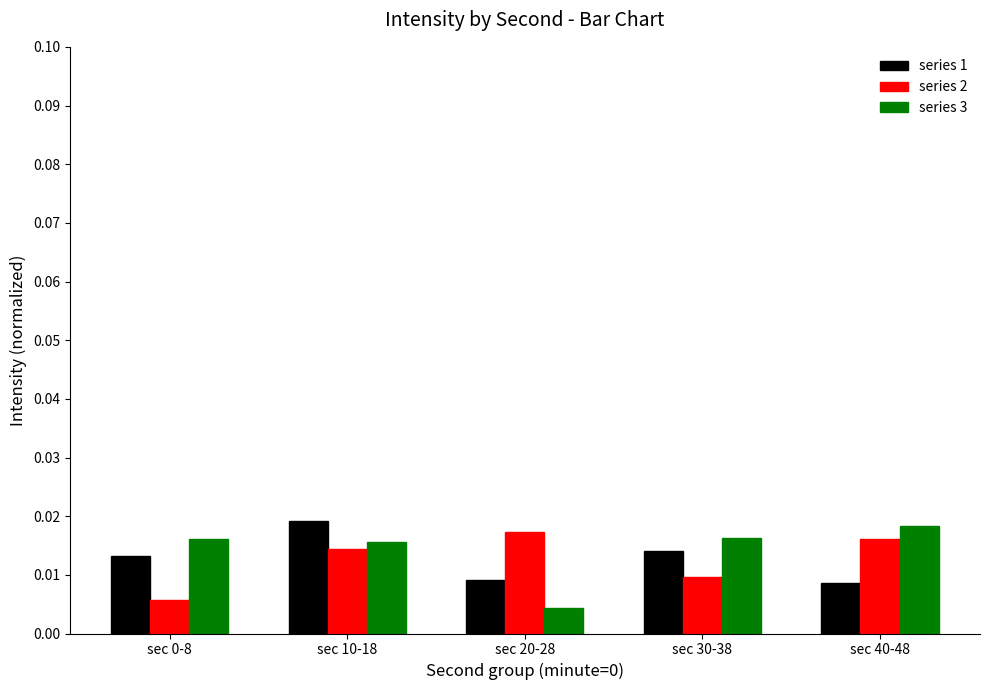

At how many categories does at least one series exceed 0?

5